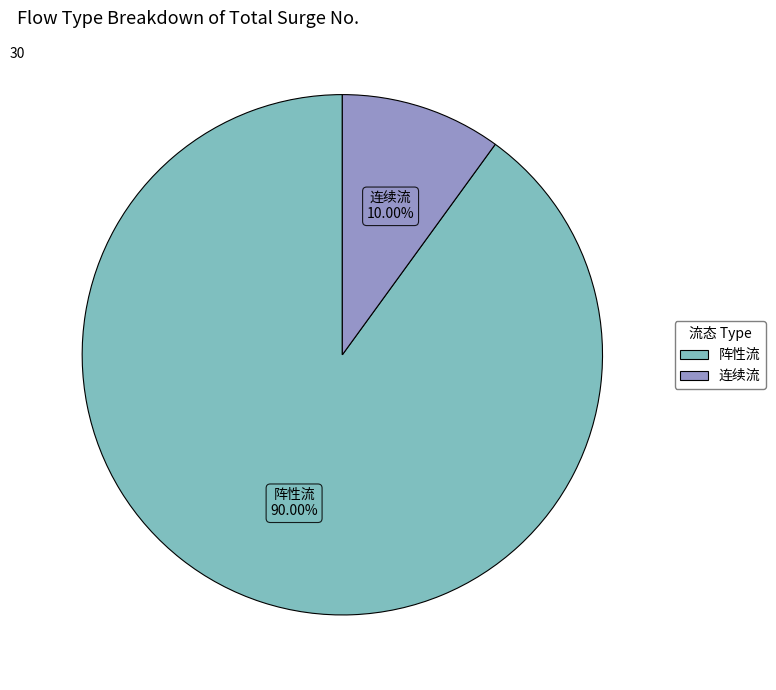

Which has a higher value, 连续流 or 阵性流?

阵性流